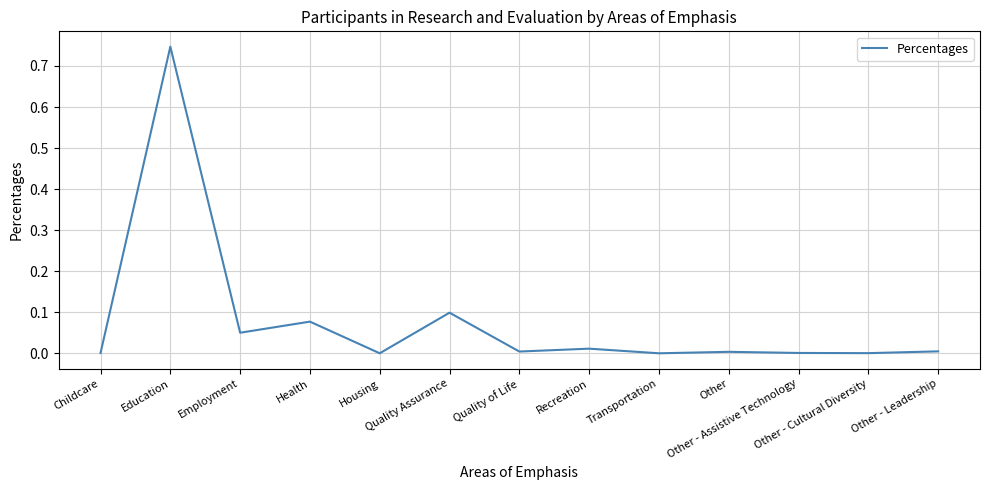

Is this an area chart (filled region under the line)?

No